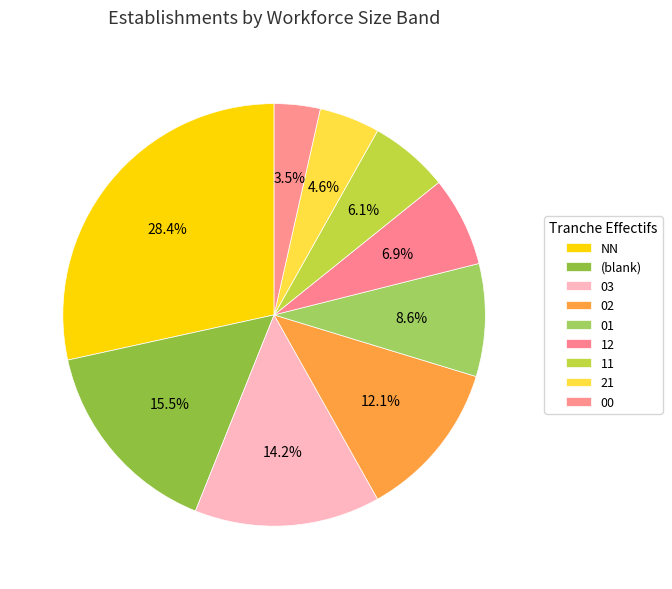

Count the number of slices in the pie.

9